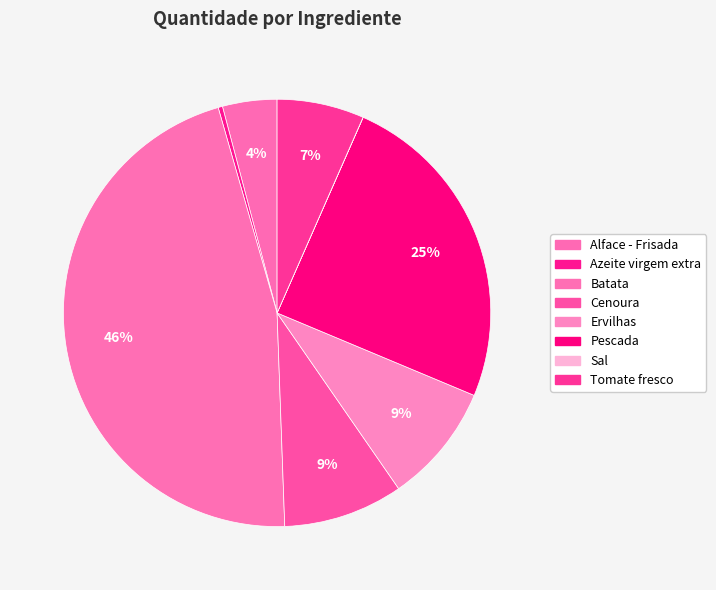

To the nearest percent, what is the average slice percentage?

12%